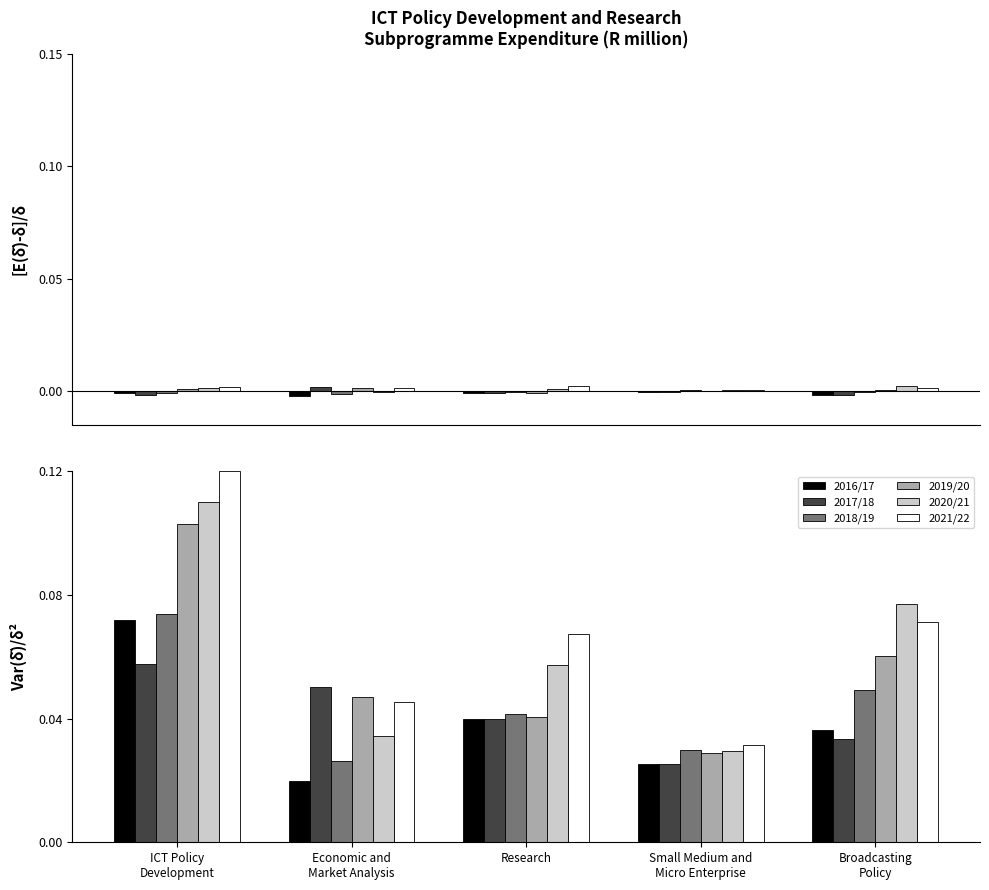

What position from the left is ICT Policy
Development?

1